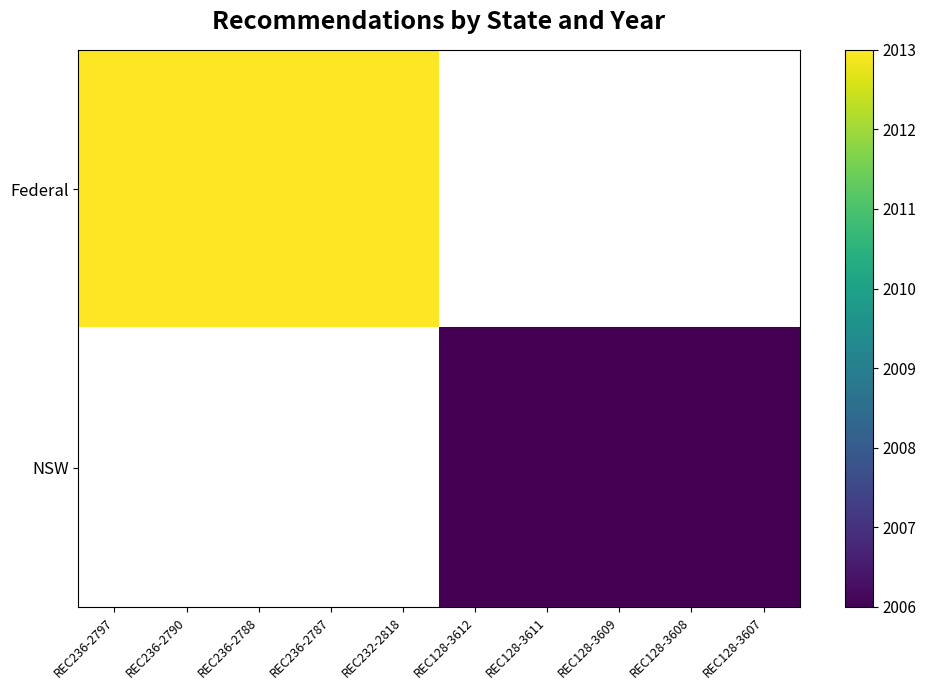

At which category is the sum across all series the highest?

REC236-2797